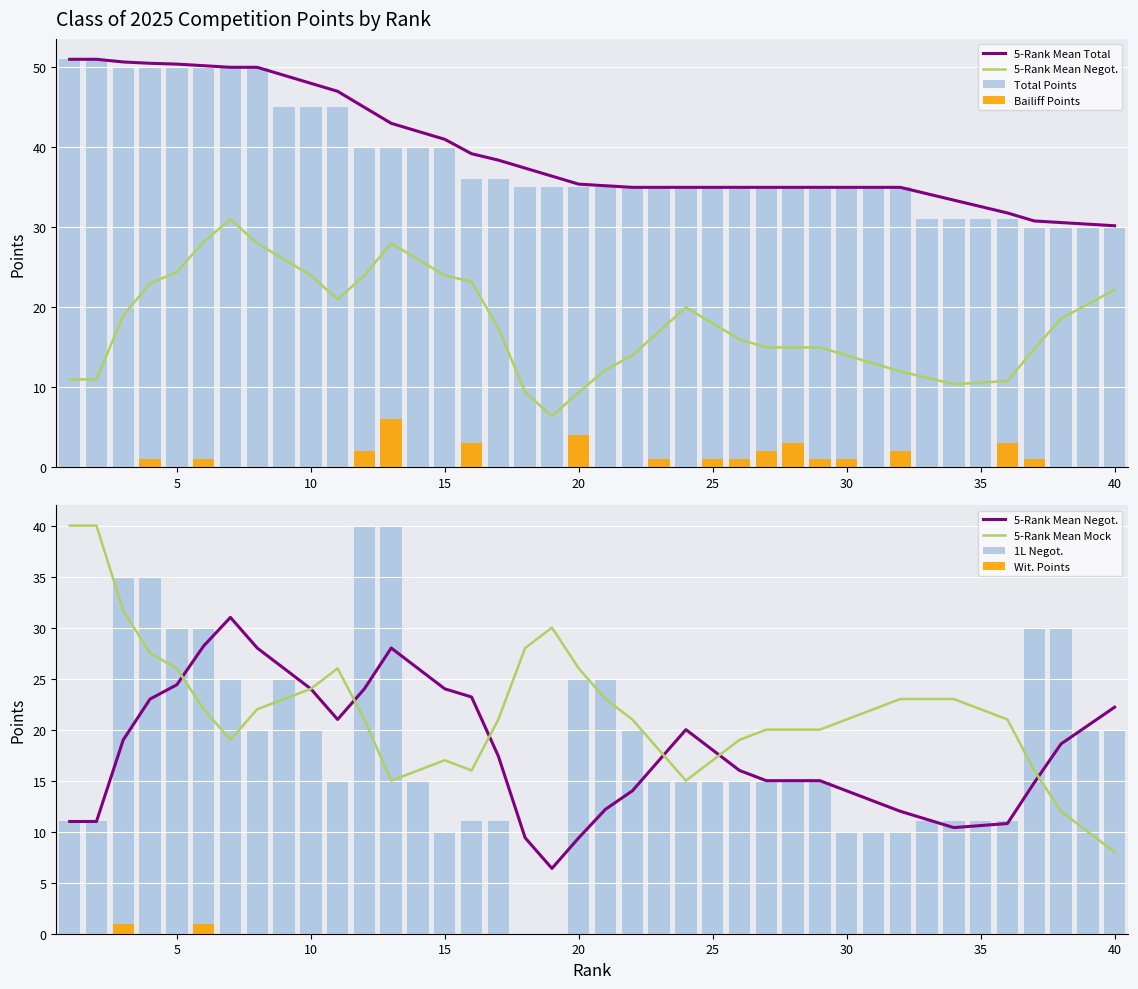

What is the value of the Total Points bar at the 15th from the left?

40.0